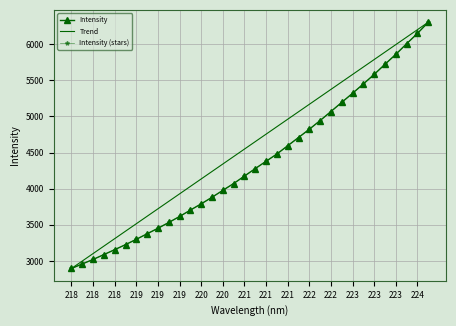

True or false: Intensity has more than 1 points higher than both neighbors.

False